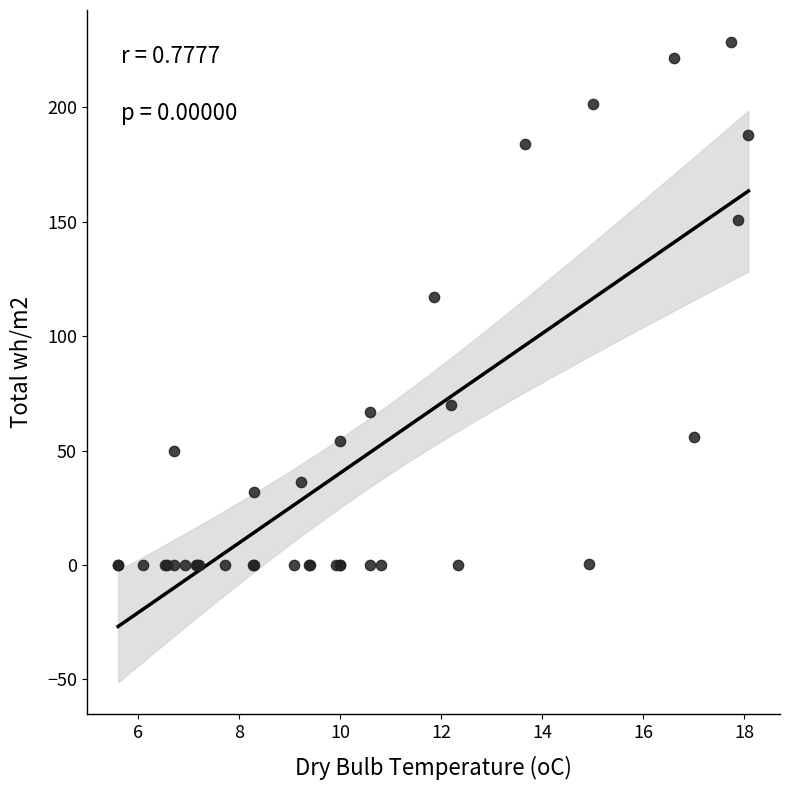

What Y value in the scatter plot is closest to 114?

117.2